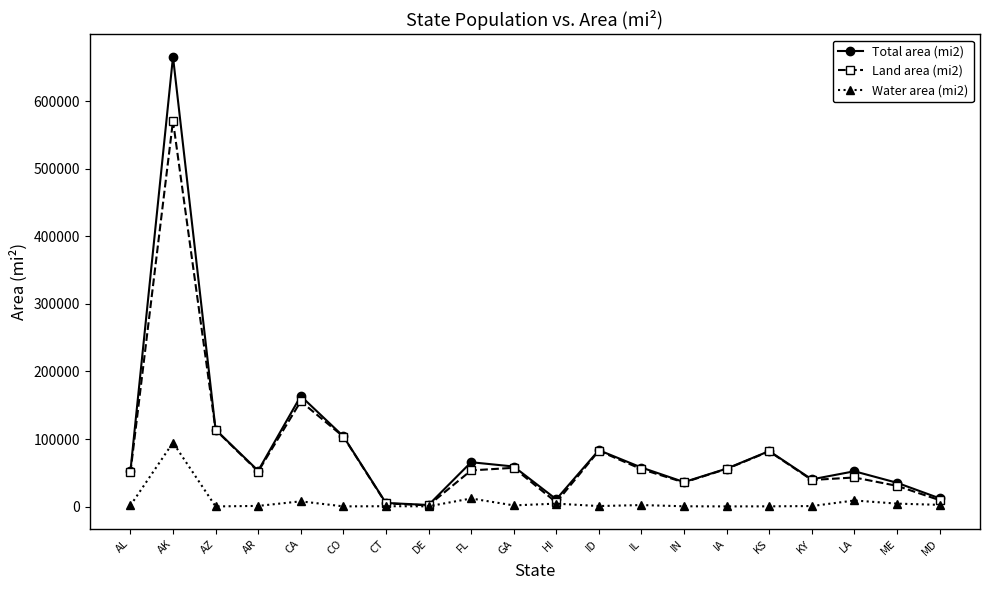

True or false: Water area (mi2) has more than 2 interior local peaks.

True